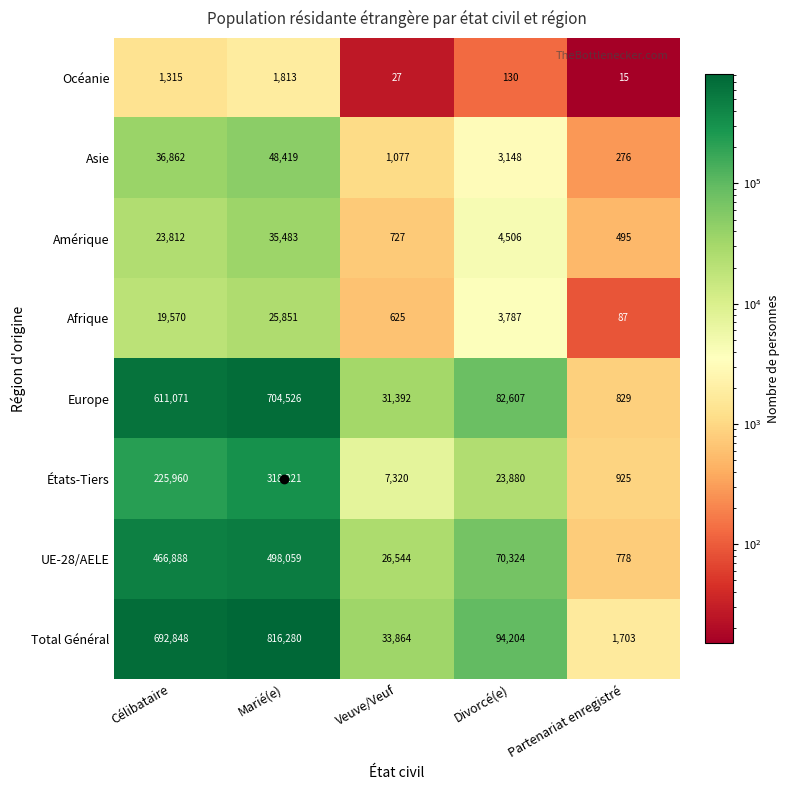

At which category is the sum across all series the highest?

Marié(e)